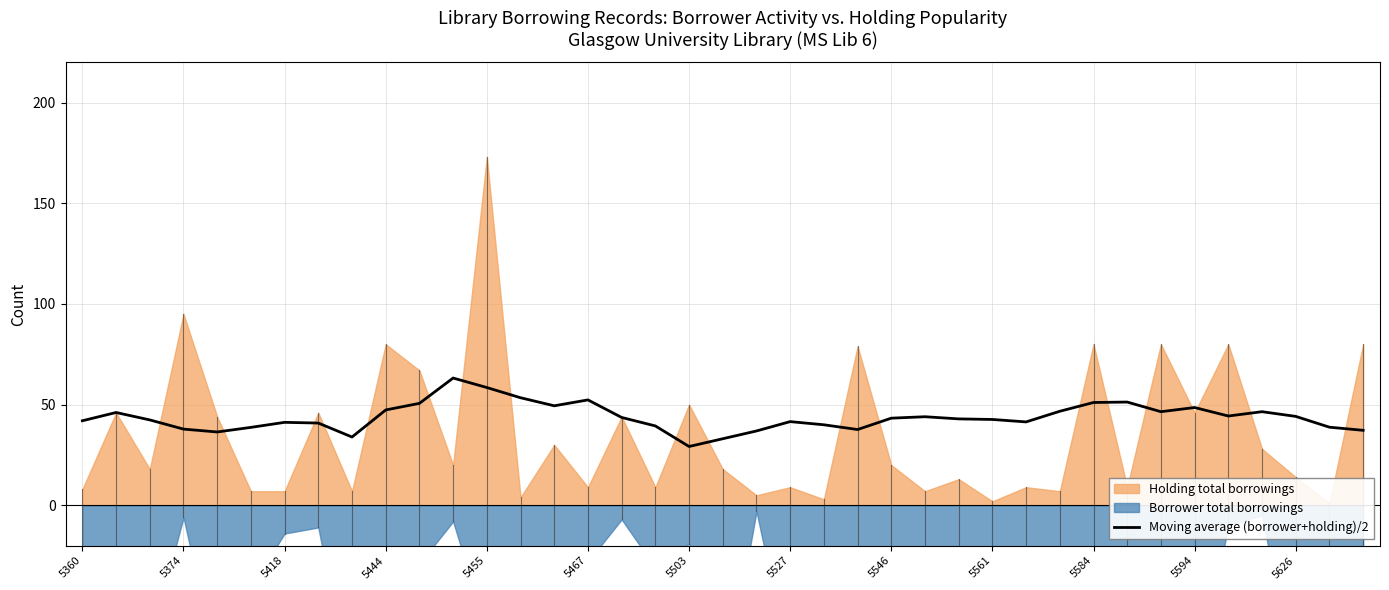

True or false: there are more than 1 points higher than both neighbors.

True